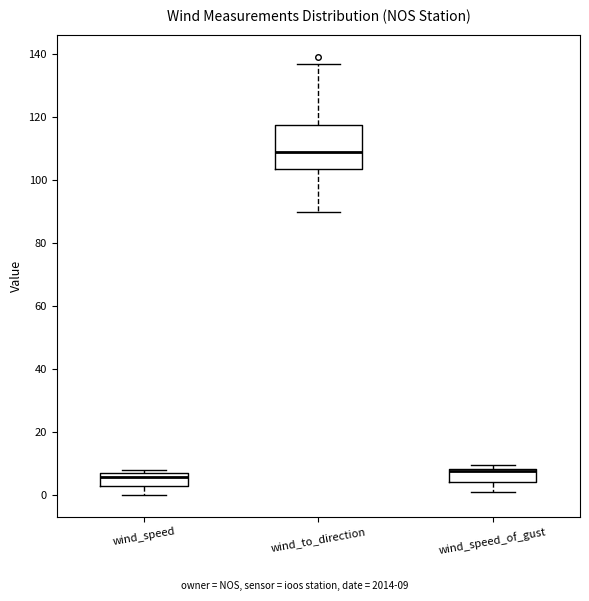

Reading left to right, transcribe this box plot: for each box, give where its median line is, the range the box spans, and where its two whiskers end, as read against the y-axis. The values are not printed on the chart, so give them approximately, as read against the axis.

wind_speed: median 6, box 2 to 8, whiskers 0 to 8 (just above the box's upper edge)
wind_to_direction: median 110, box 104 to 118, whiskers 90 to 138
wind_speed_of_gust: median 8 (just below the box's upper edge), box 4 to 8, whiskers 2 to 10